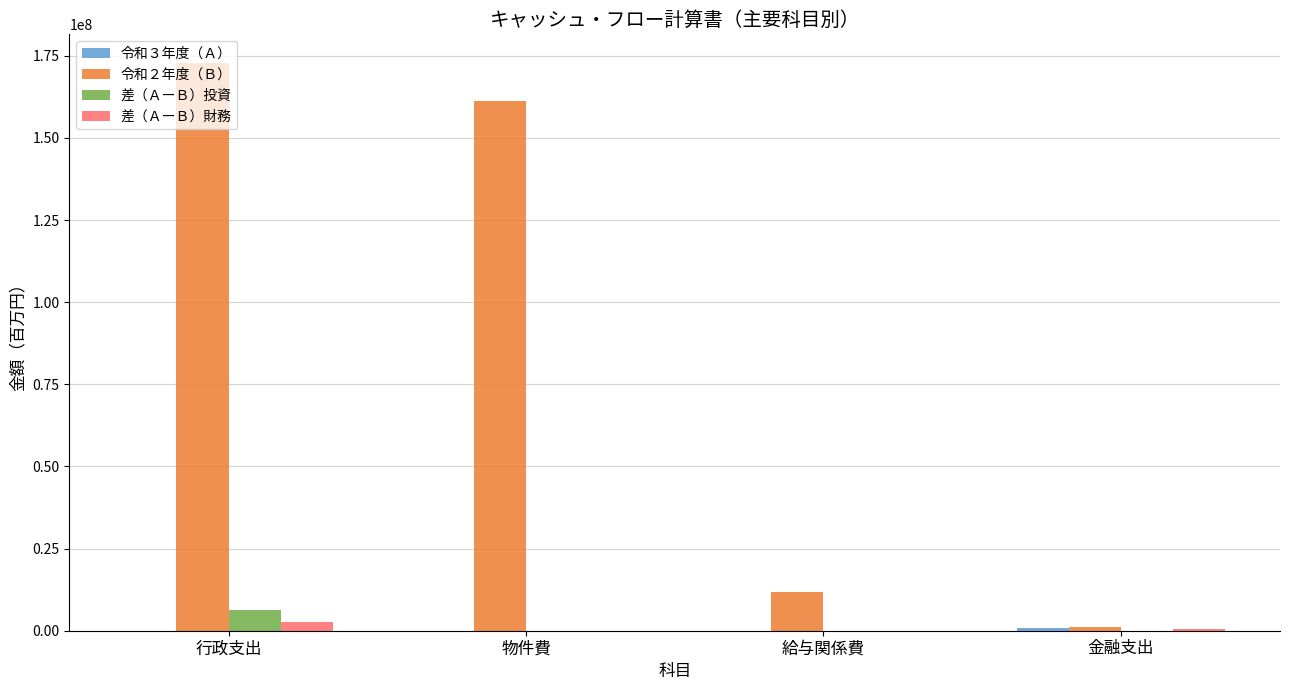

Which series has the largest total across all categories?

令和２年度（Ｂ）